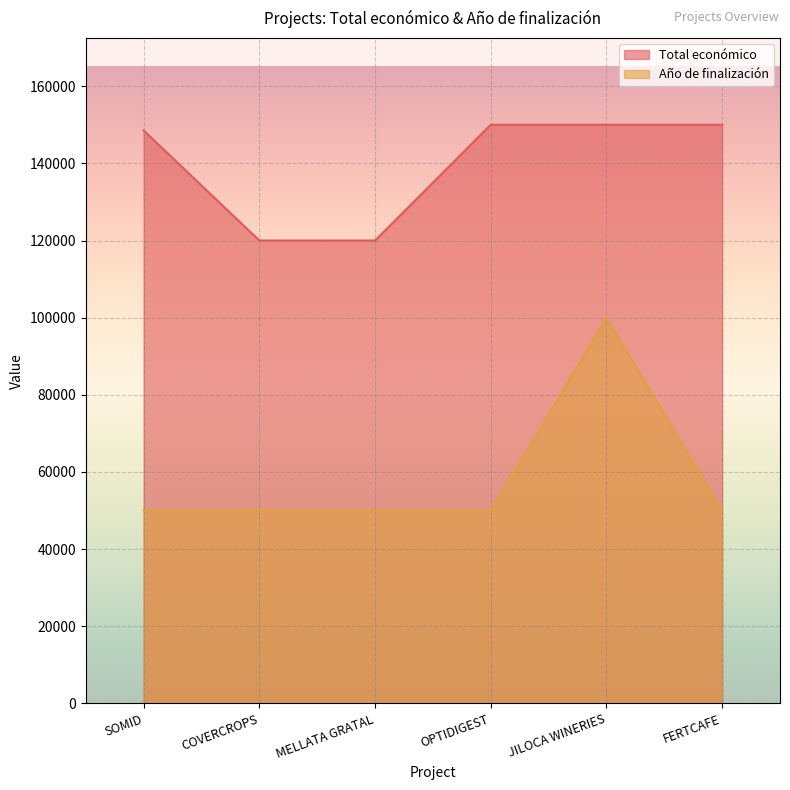

How many data points in Total económico are less than 150000?

3